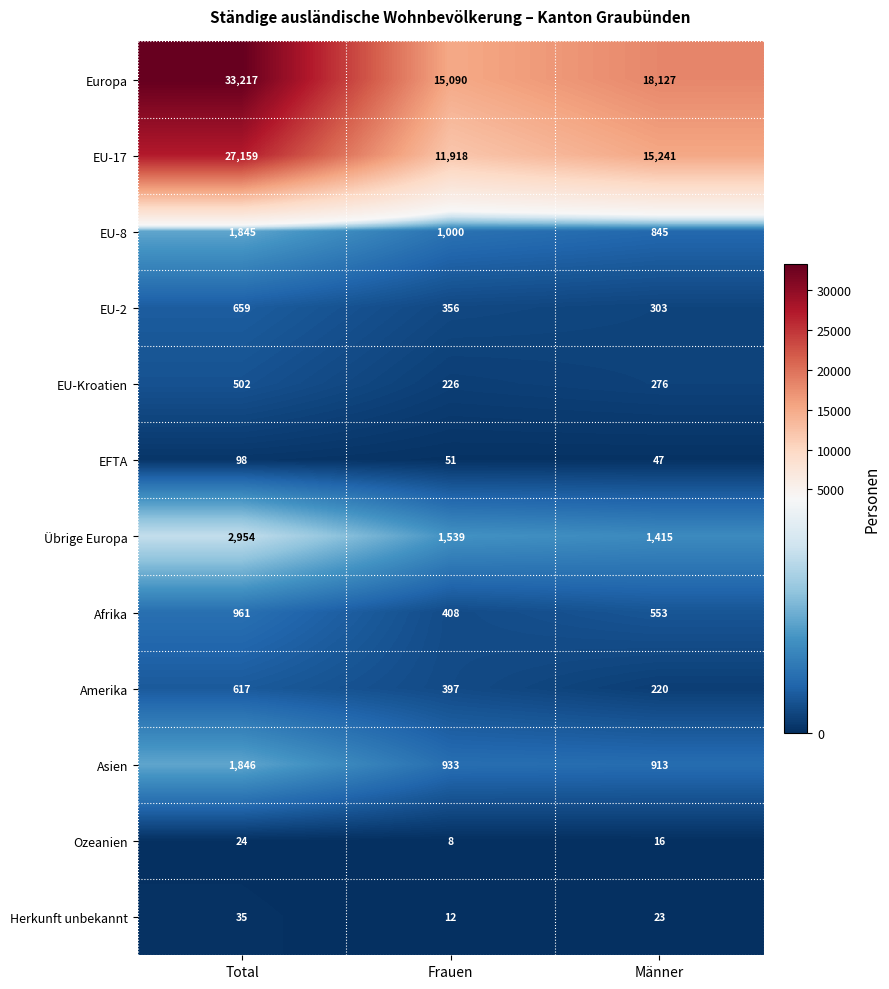

The EU-2 series shows 356 at Frauen. True or false?

True